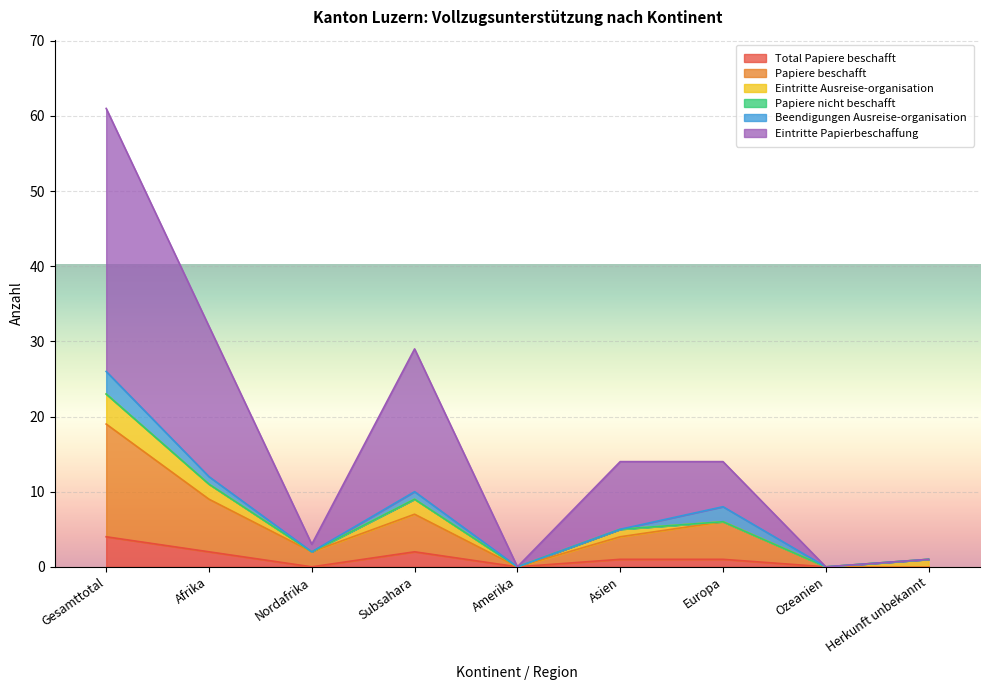

What is the value of the Total Papiere beschafft point at the 2nd from the left?

2